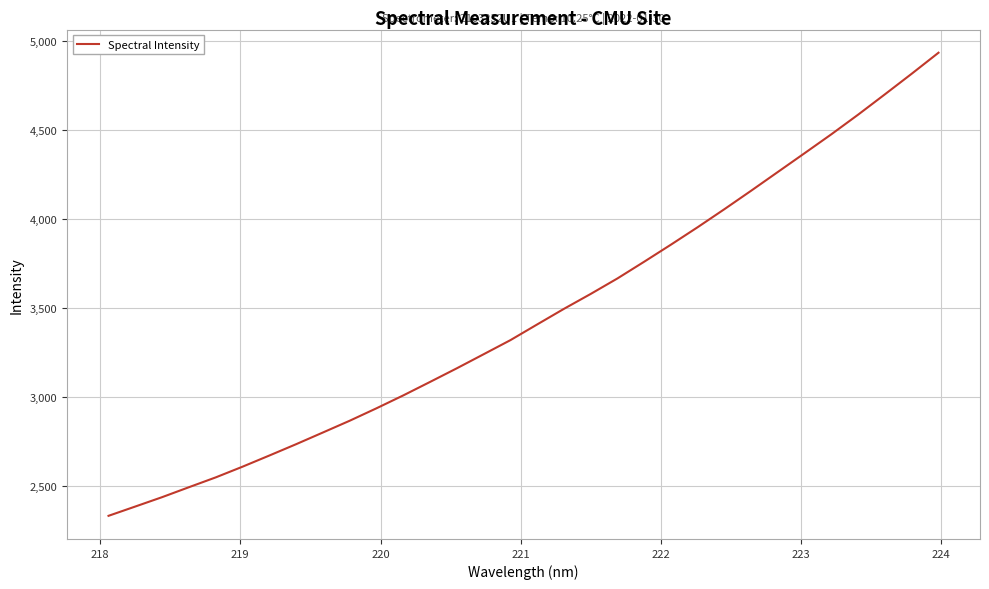

How many values are below 3405?

16